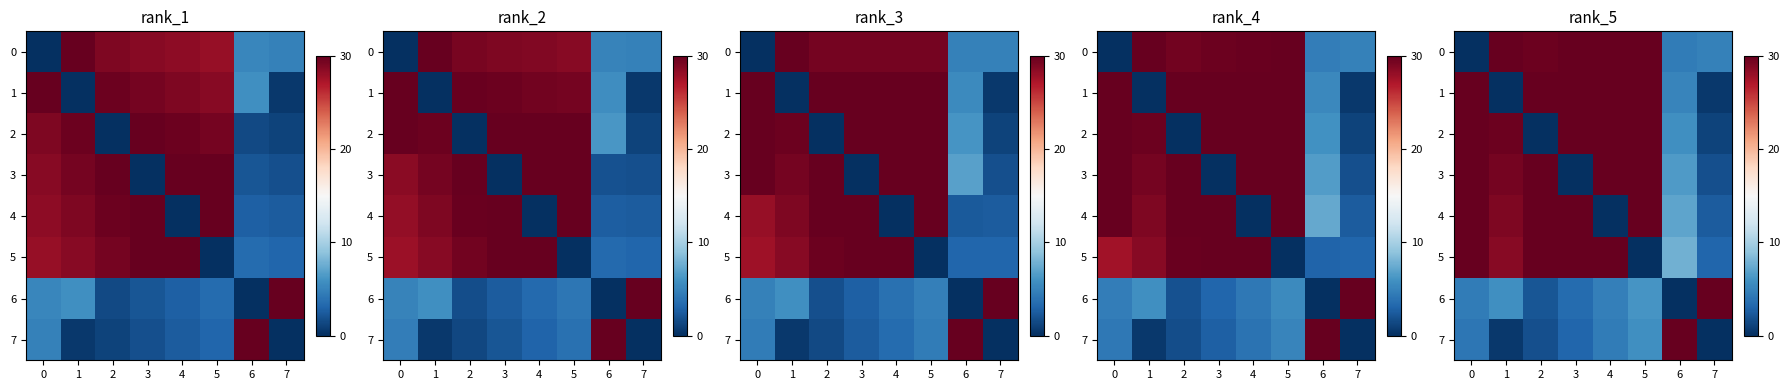

Which has a higher value, 2 or 5?

5